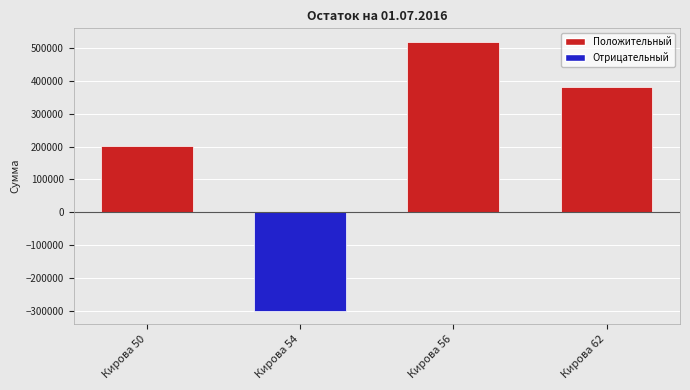

List the labels in order of value, largest first.

Кирова 56, Кирова 62, Кирова 50, Кирова 54